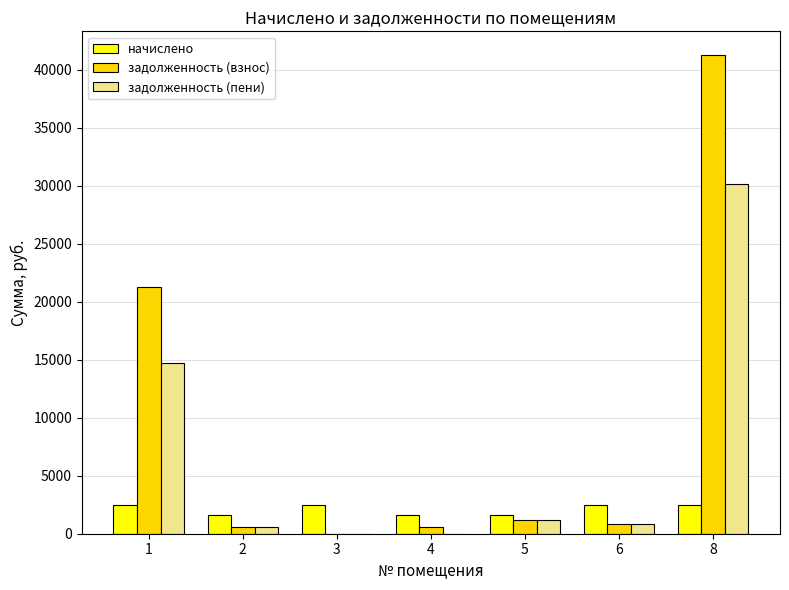

Between 6 and 8, which series saw the biggest shift?

задолженность (взнос)